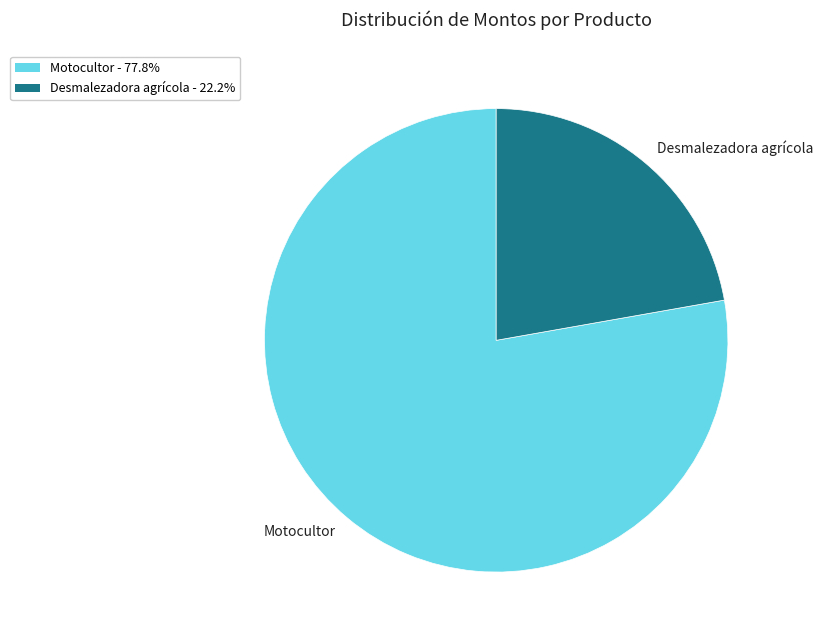

How many slices are in this pie chart?

2